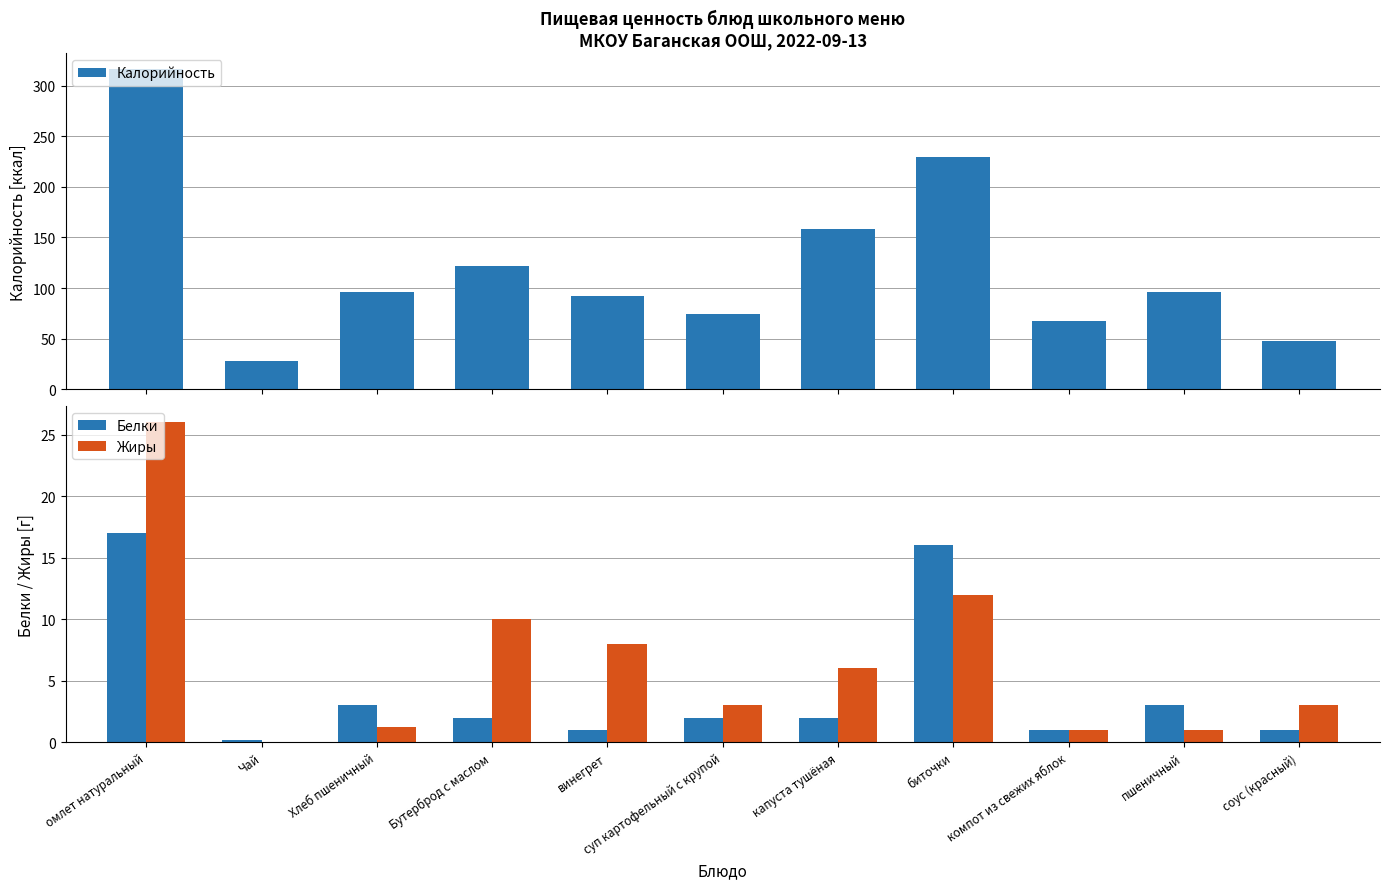

True or false: Белки has a value of 0.2 at Чай.

True